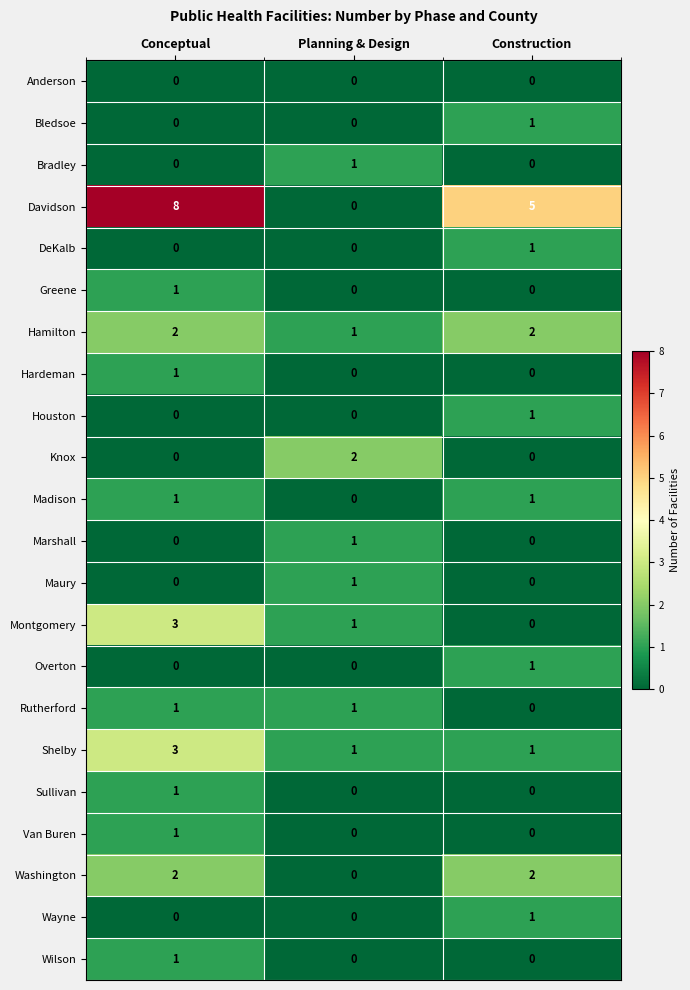

How many distinct data groups are displayed?

22